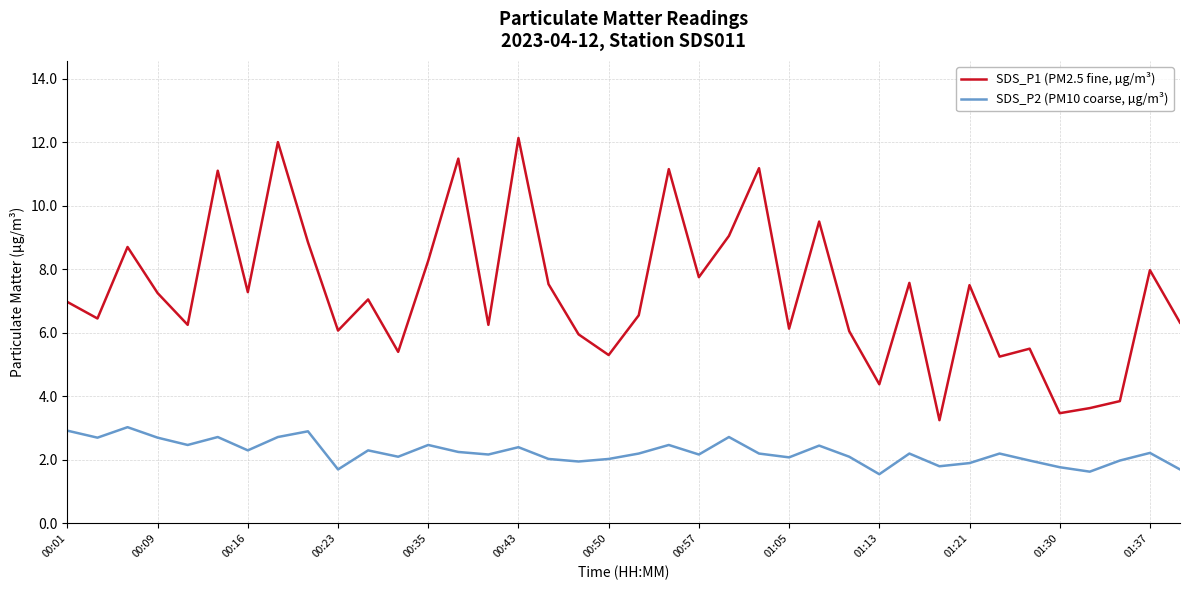

Which series has the largest total across all categories?

SDS_P1 (PM2.5 fine, µg/m³)